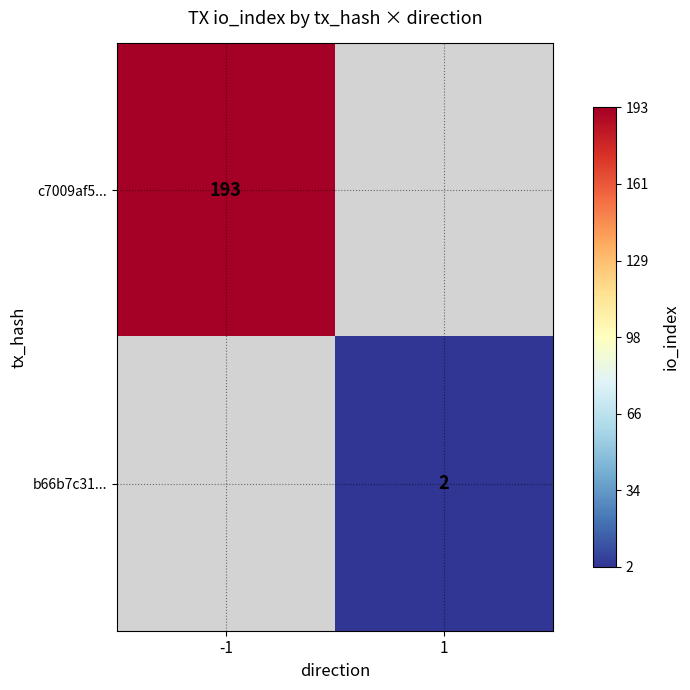

True or false: c7009af5... has a value of 69 at -1.

False